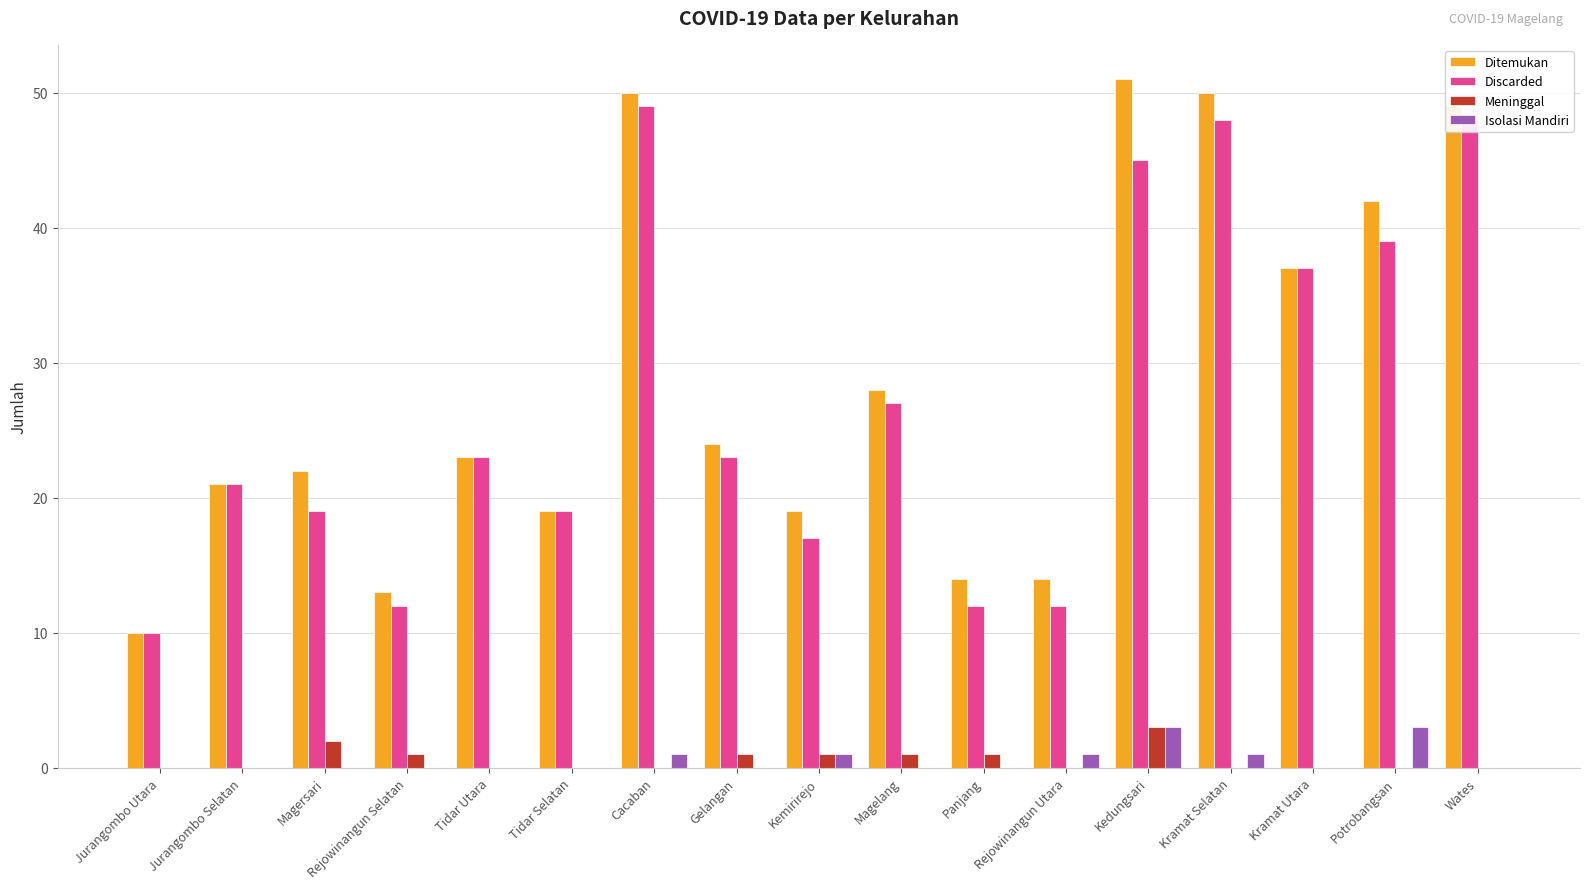

What is the difference between the Discarded values at Cacaban and Kramat Selatan?

1